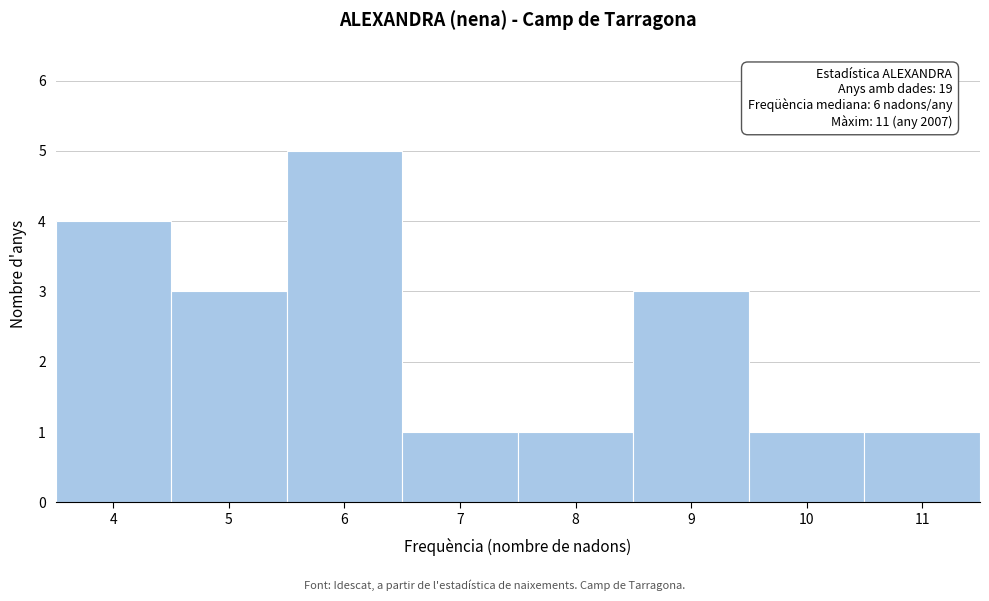

Which range on the x-axis has the tallest bar?

5.5 to 6.5